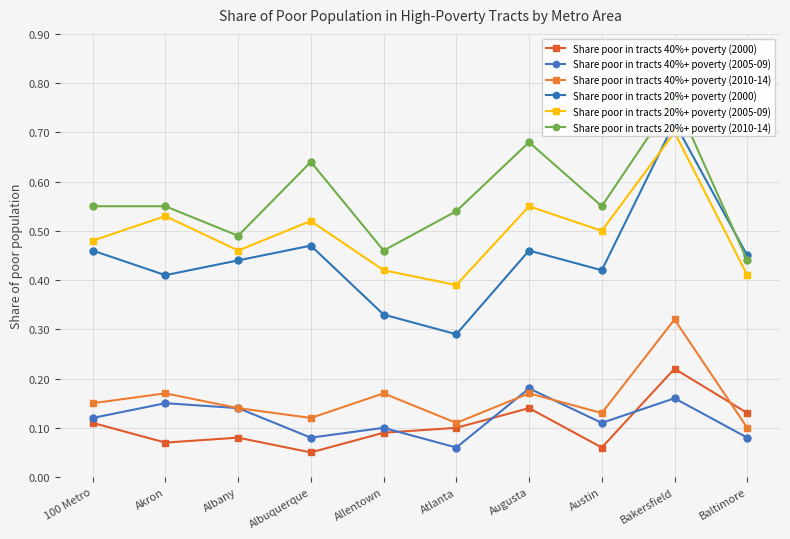

How many times do Share poor in tracts 40%+ poverty (2000) and Share poor in tracts 40%+ poverty (2005-09) cross each other?

3